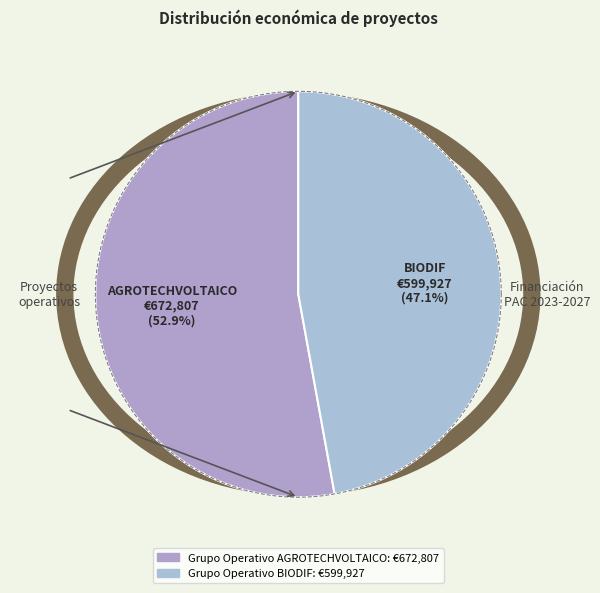

Rank the categories by value from highest to lowest.

AGROTECHVOLTAICO, BIODIF